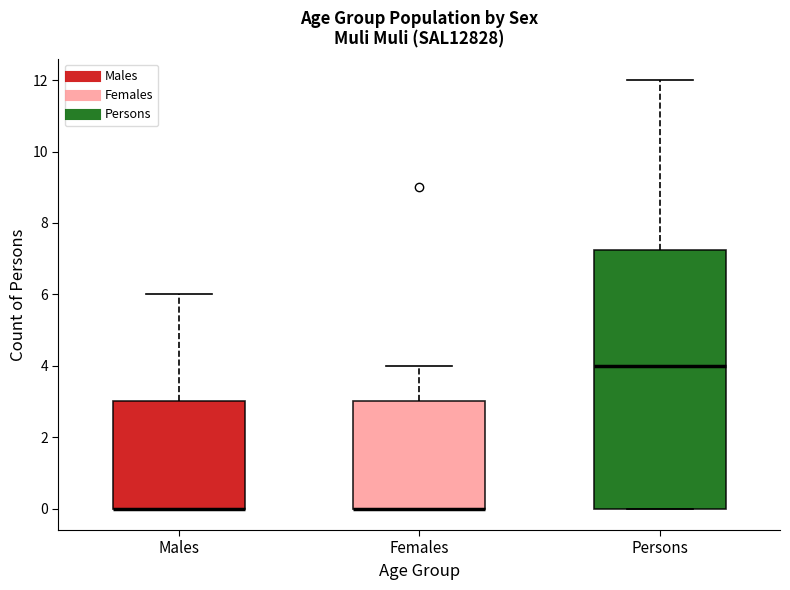

Where is the lower edge of the box for Males on the y-axis? The values are not printed on the chart, so give them approximately, as read against the axis.

0.0